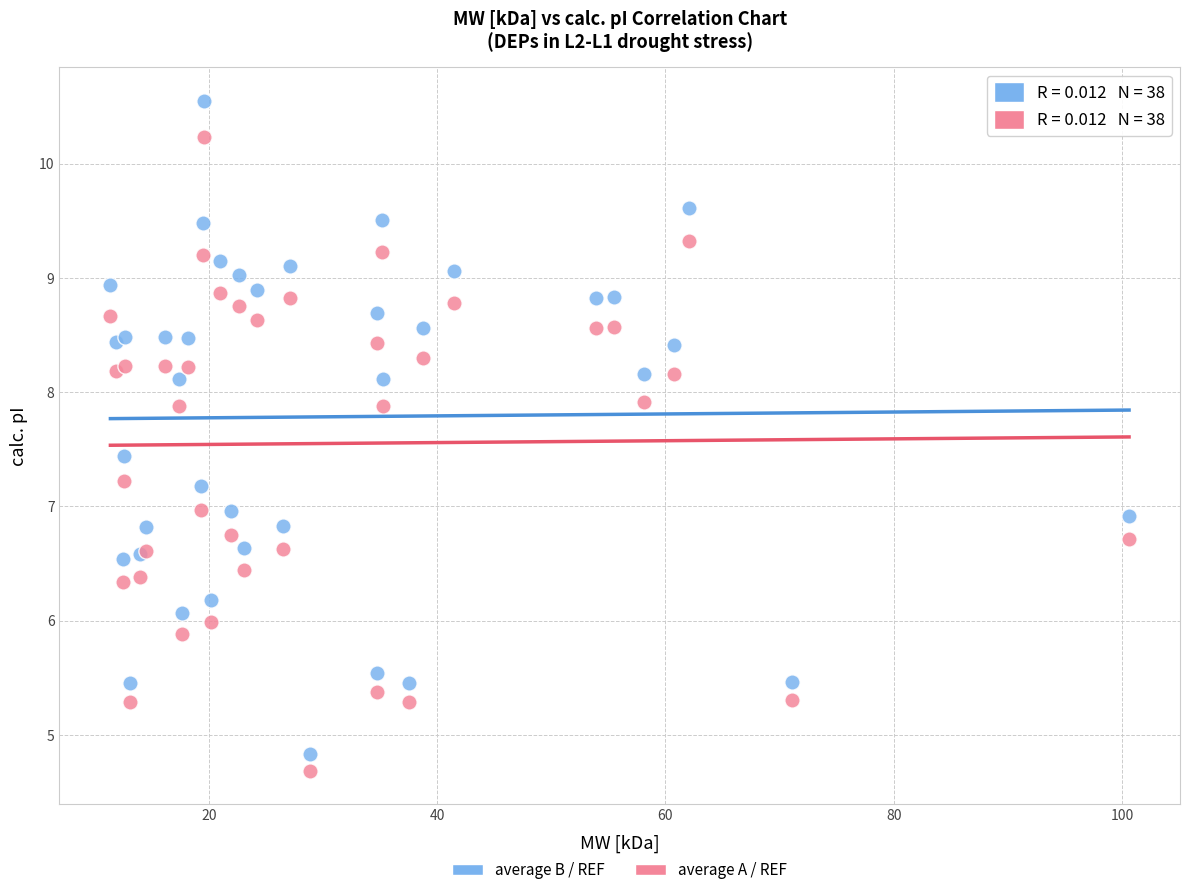

Which series reaches the maximum Y coordinate?

average B / REF